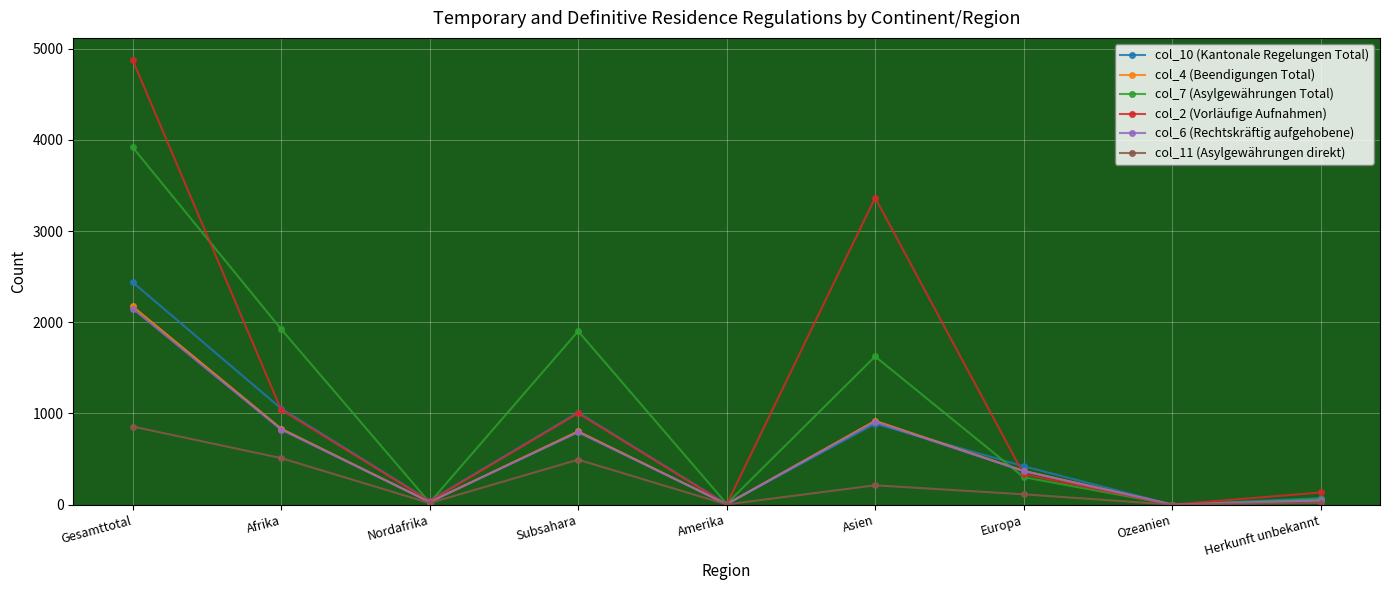

The col_2 (Vorläufige Aufnahmen) series shows 3365 at Asien. True or false?

True